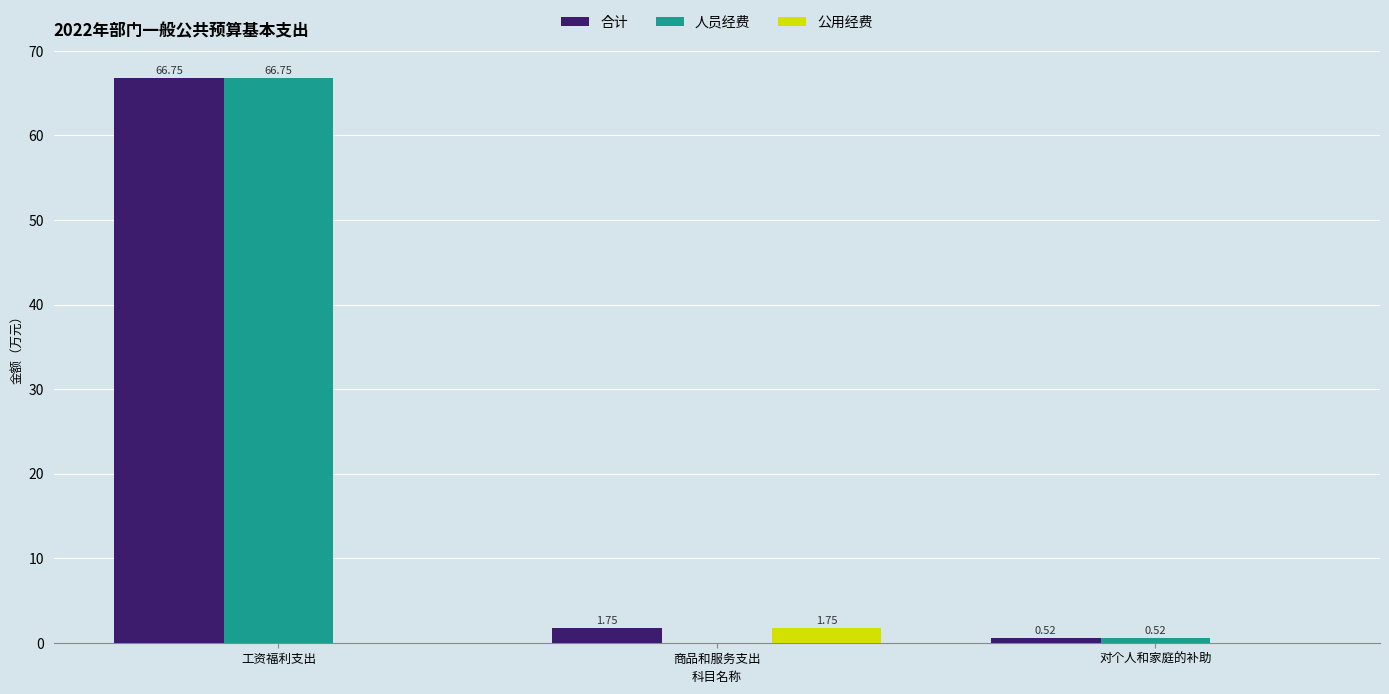

Does the chart contain stacked bars?

No